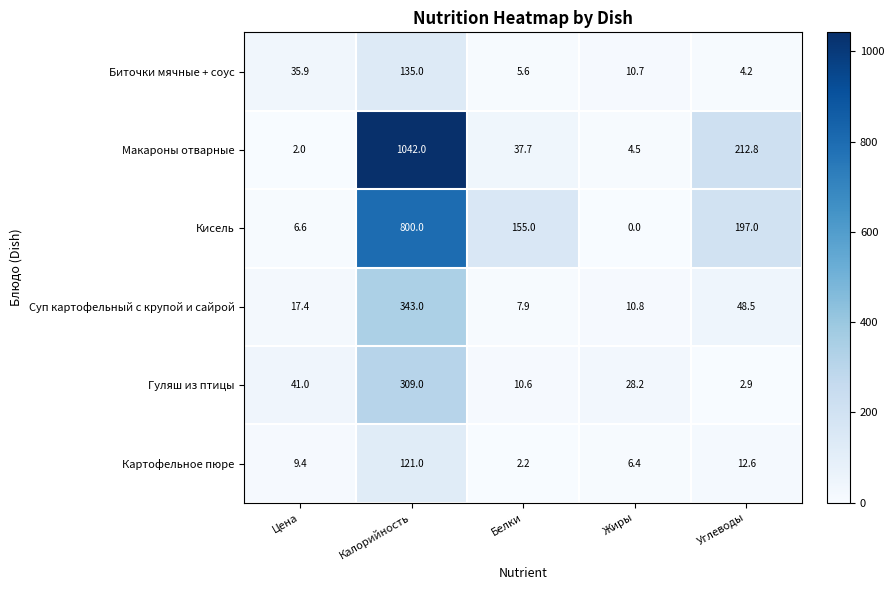

What is the greatest value displayed?

1042.0